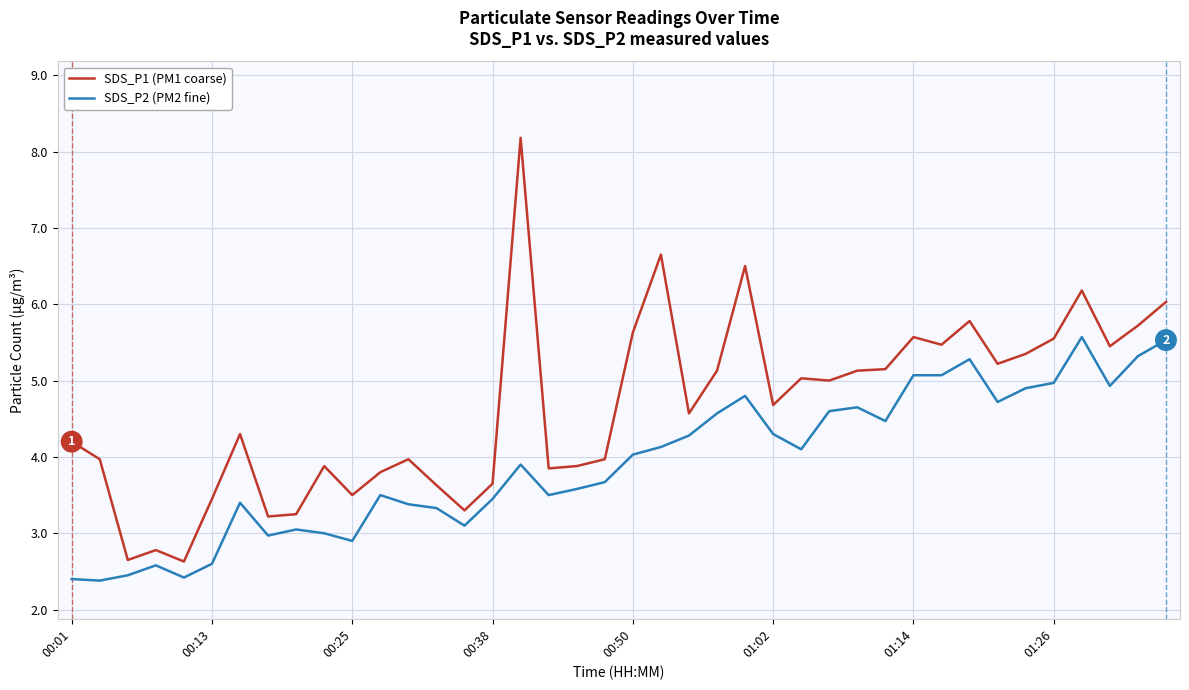

True or false: SDS_P2 (PM2 fine) and SDS_P1 (PM1 coarse) intersect in this chart.

False